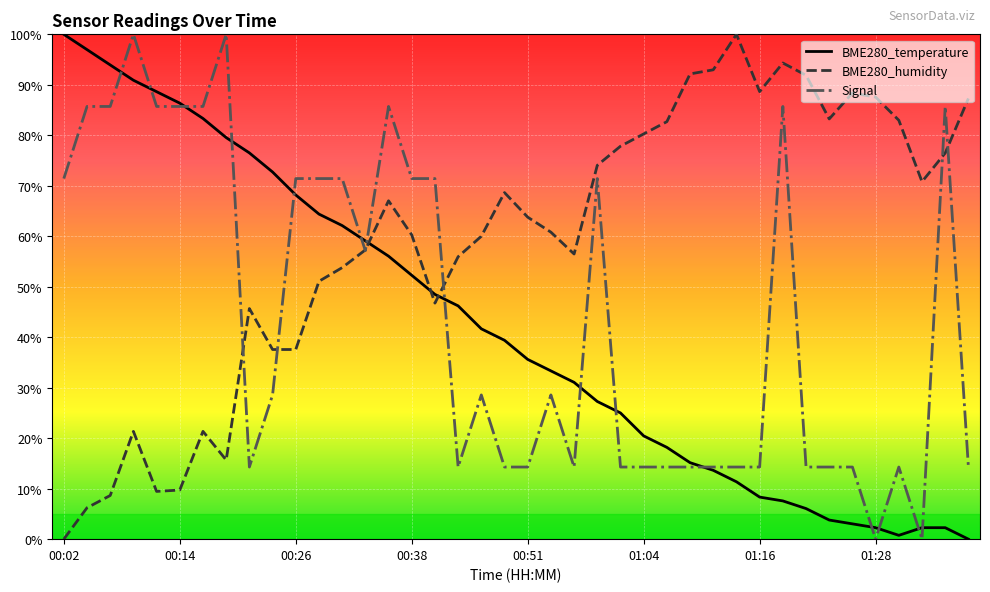

Which series has the largest total across all categories?

BME280_humidity